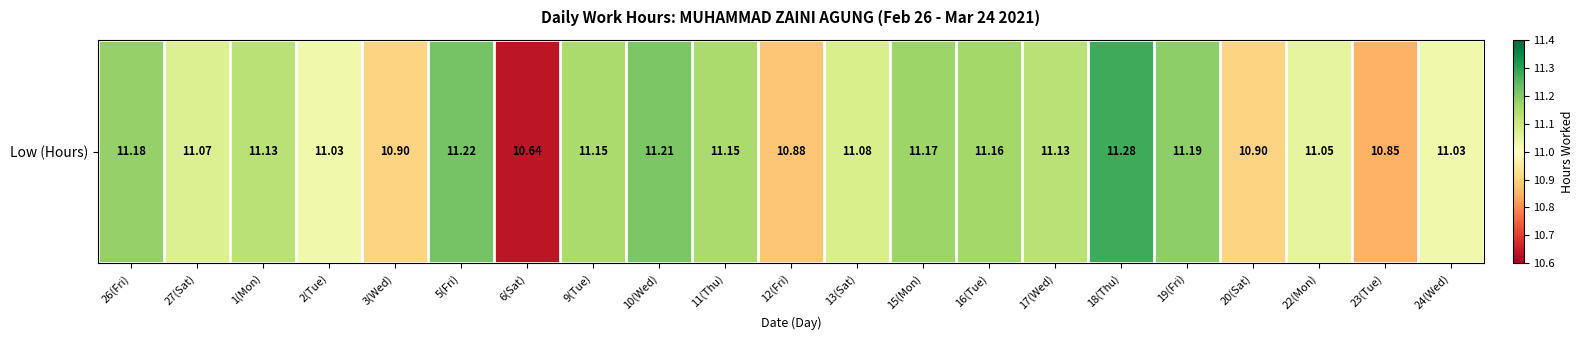

Approximately how many times larger is the value at 20(Sat) compared to 24(Wed)?

1.0